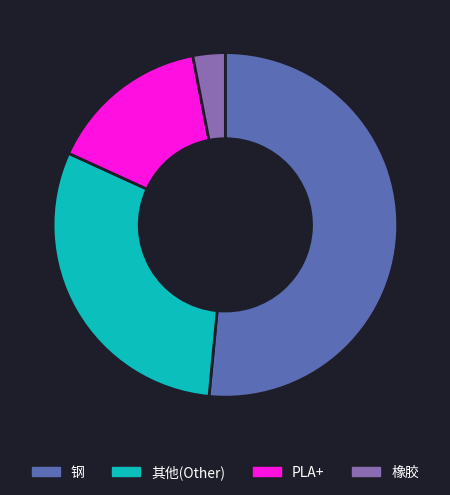

Which slice is the smallest?

橡胶